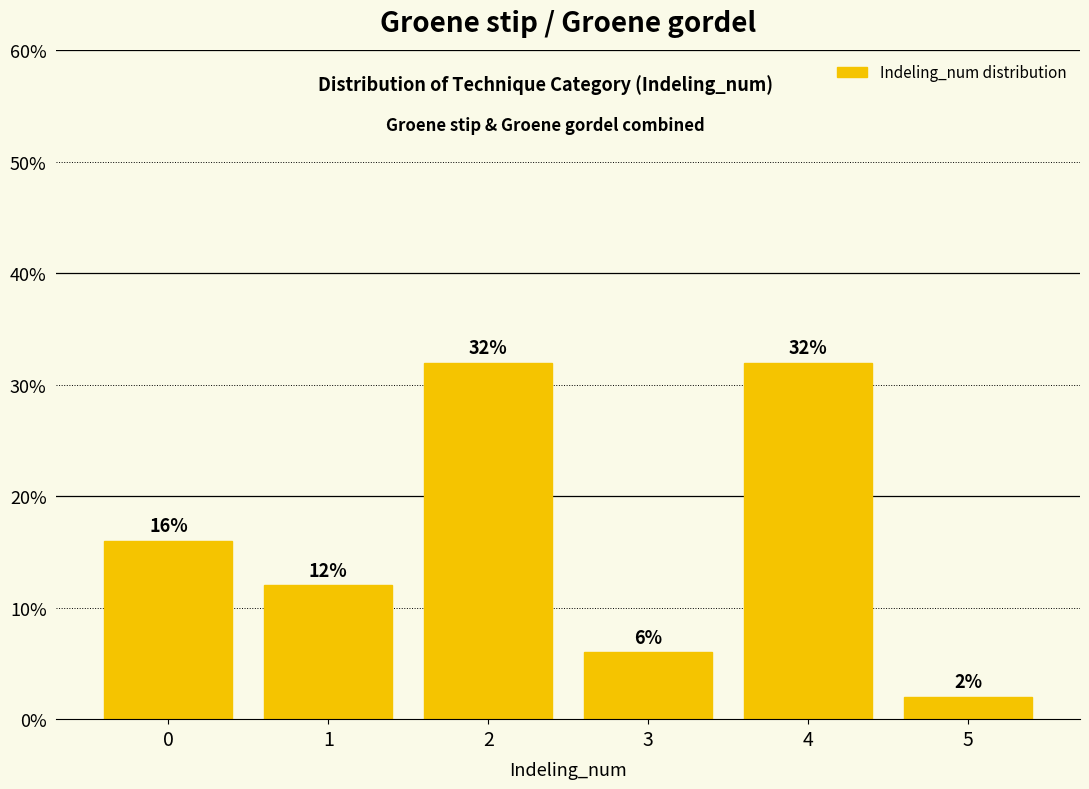

How tall is the bar that spans 1.5 to 2.5 on the x-axis?

32